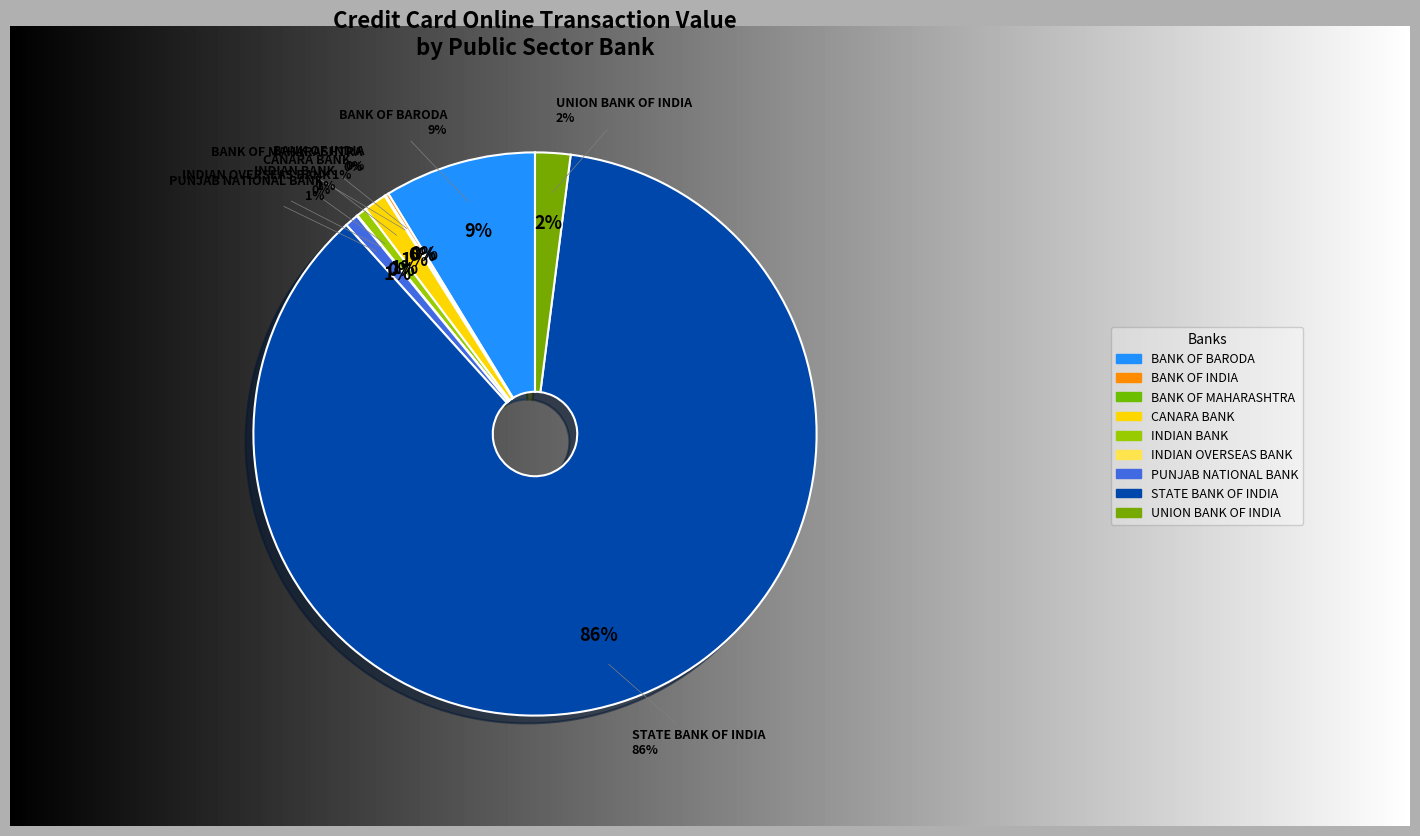

Does UCO BANK represent more than half of the total?

No